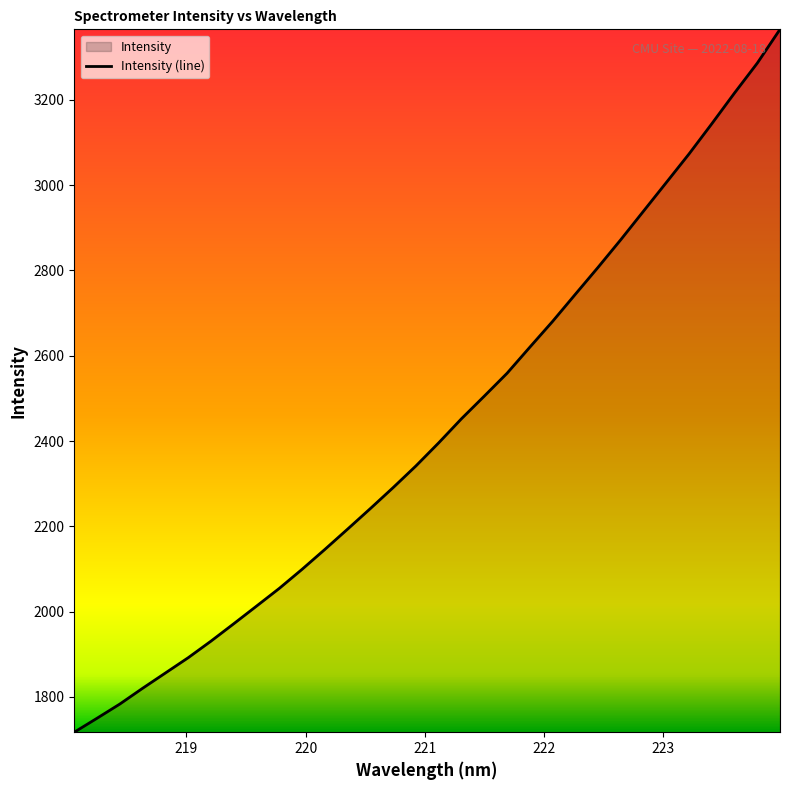

What is the minimum value shown in the chart?

1717.2